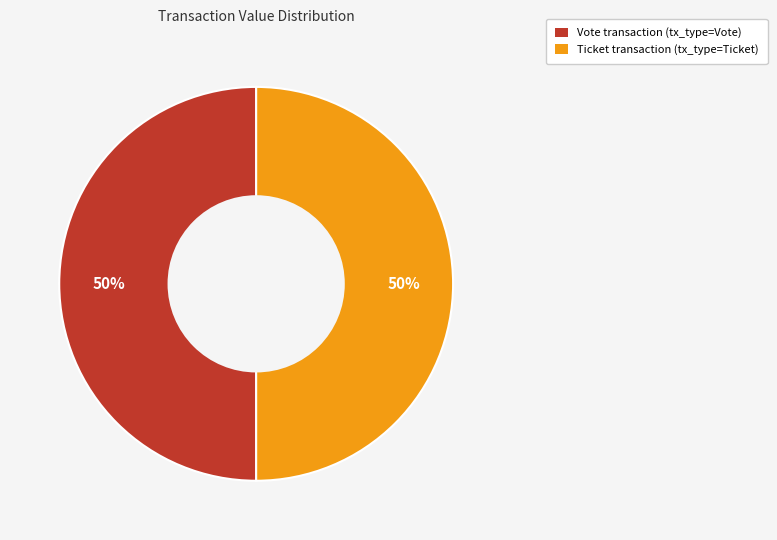

The Ticket transaction (tx_type=Ticket) slice represents 50% of the pie. True or false?

True